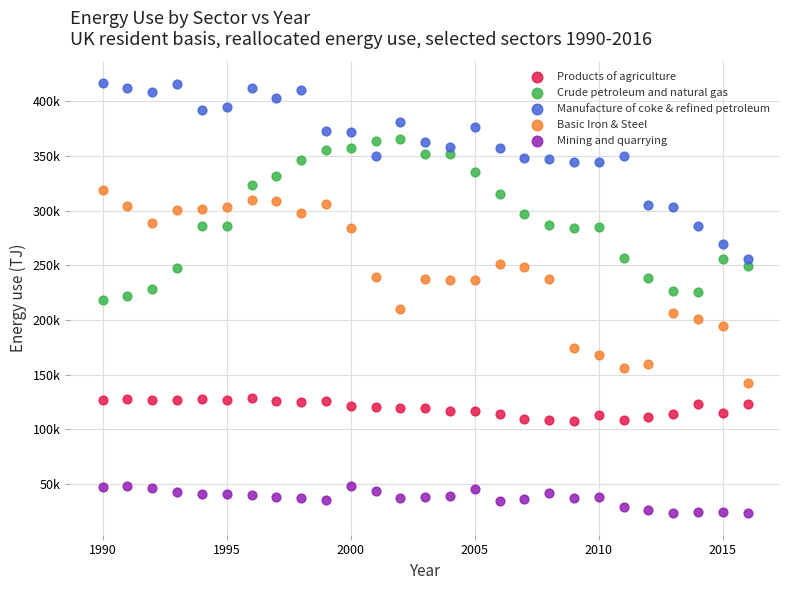

What are all the series names shown in the legend?

Products of agriculture, Crude petroleum and natural gas, Manufacture of coke & refined petroleum, Basic Iron & Steel, Mining and quarrying